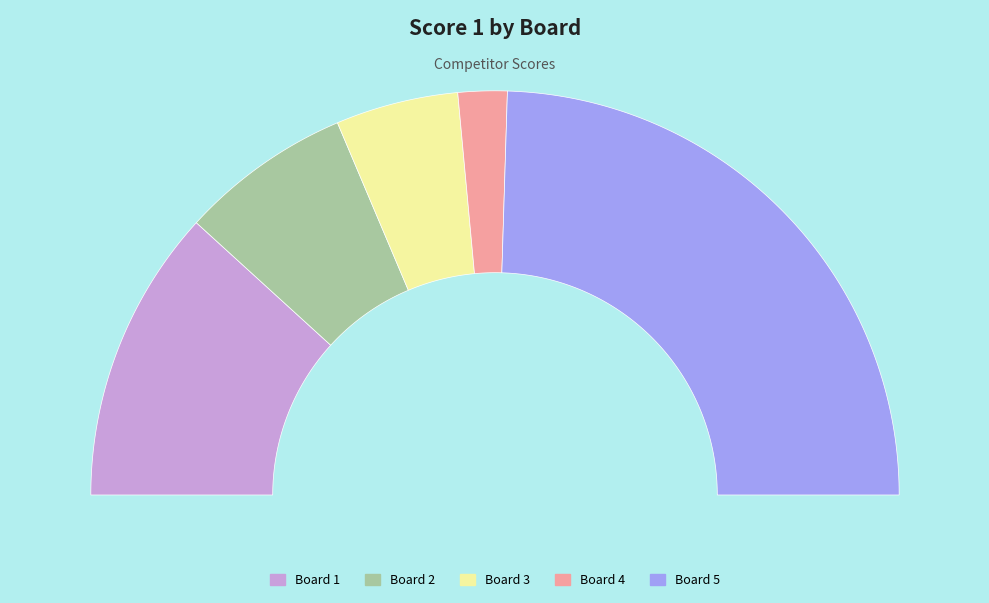

What percentage do Board 1 and Board 2 together represent?

37.3%